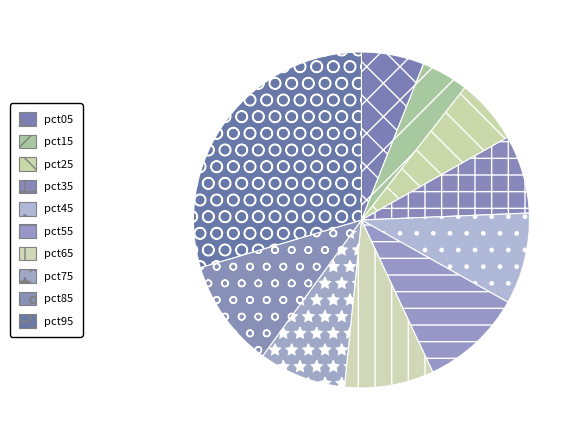

To the nearest percent, what percentage of the pie is pct65?

9%